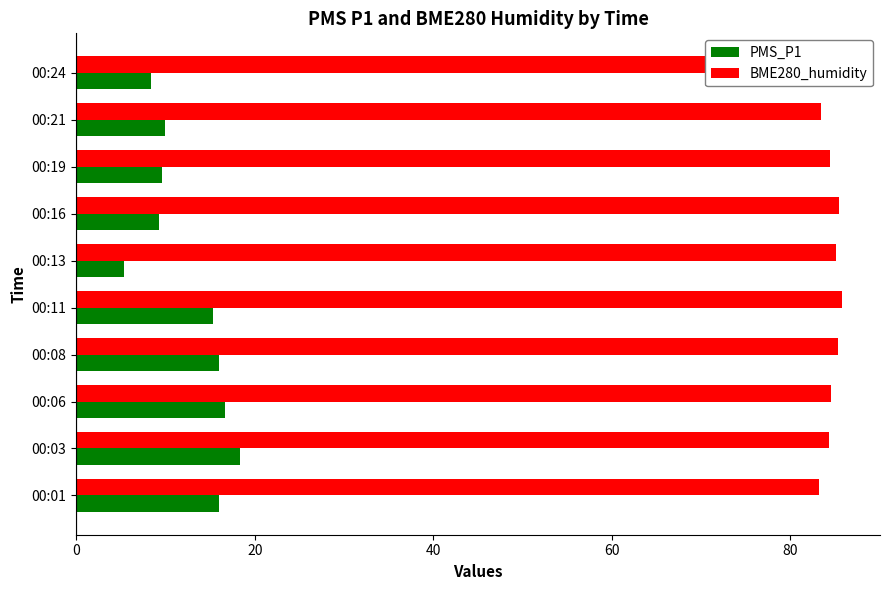

At 00:08, list the series in order from smallest to largest.

PMS_P1, BME280_humidity